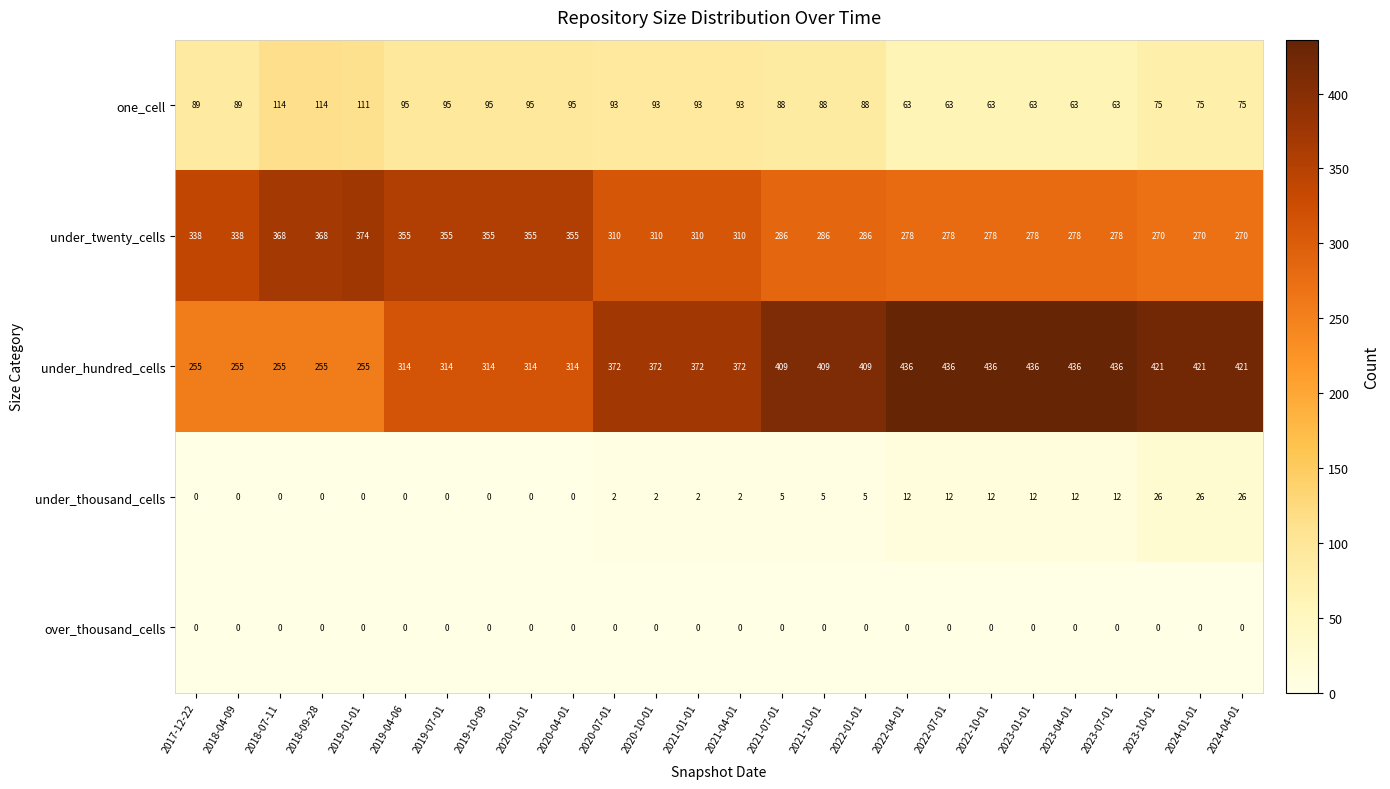

What is the sum of the under_twenty_cells values at 2019-04-06 and 2022-04-01?

633